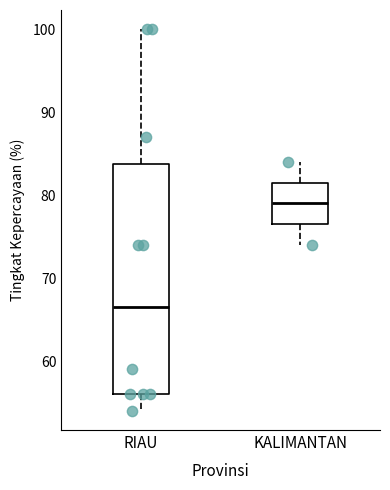

Comparing the boxes themselves (not the whiskers), which one is the tallest?

RIAU